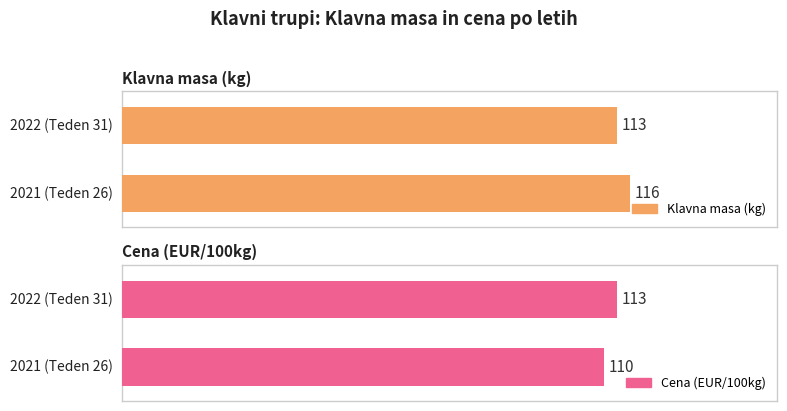

Count the number of categories in the chart.

2